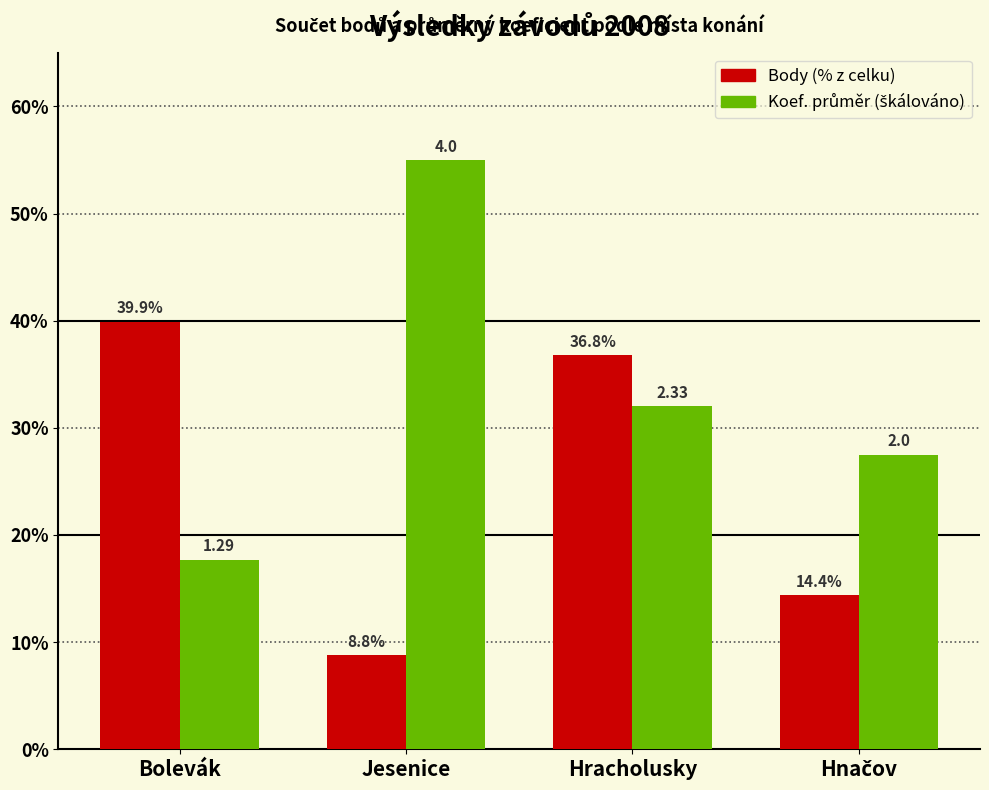

What is the spread (max minus min) of values at Bolevák?

22.2